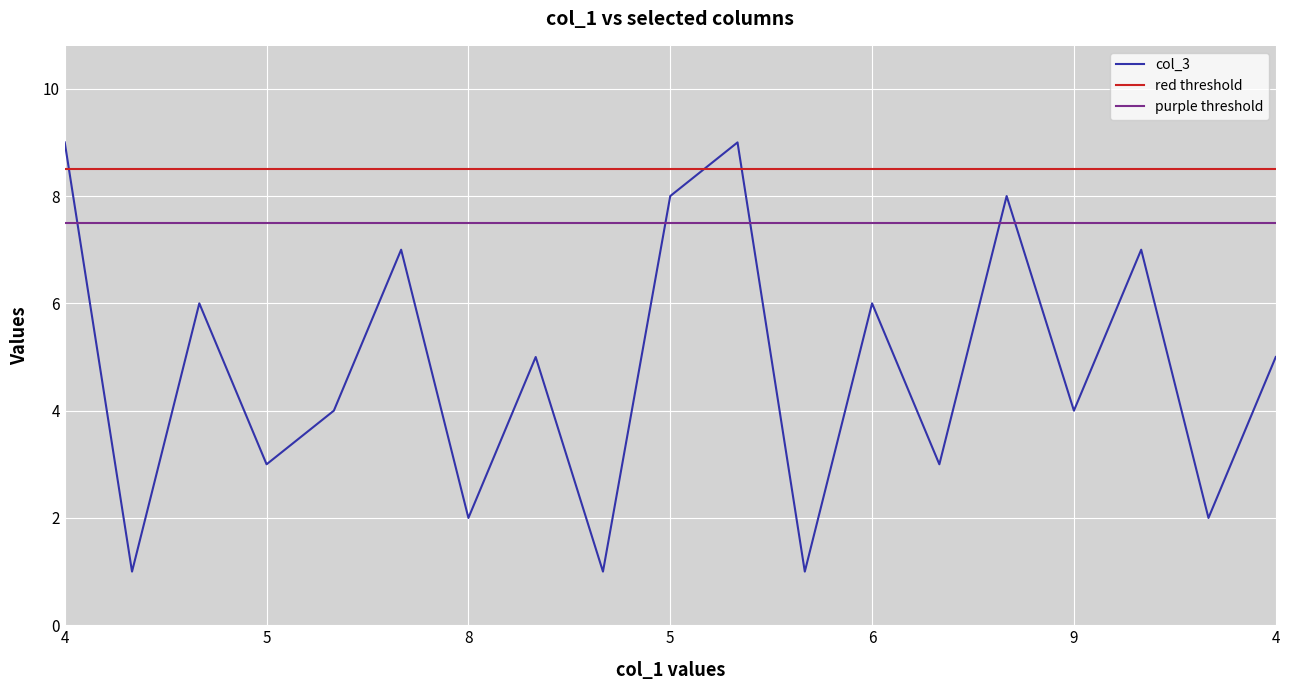

What is the spread (max minus min) of values at 5?

7